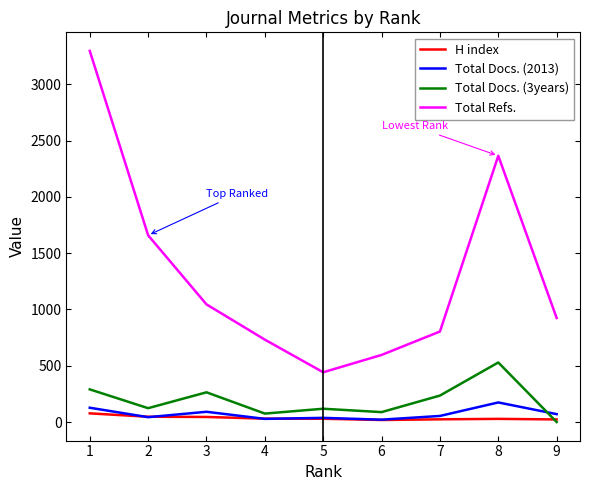

True or false: H index and Total Refs. intersect in this chart.

False